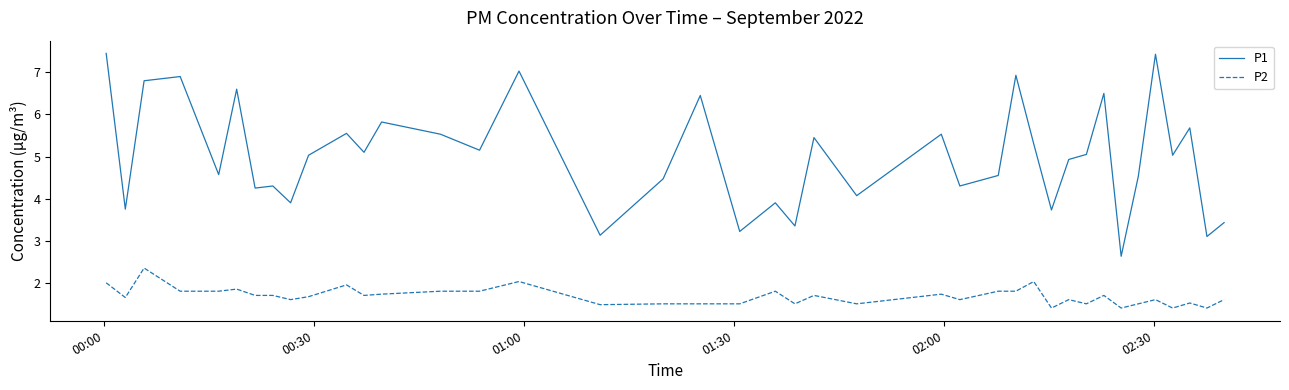

What is the greatest value displayed?

7.5